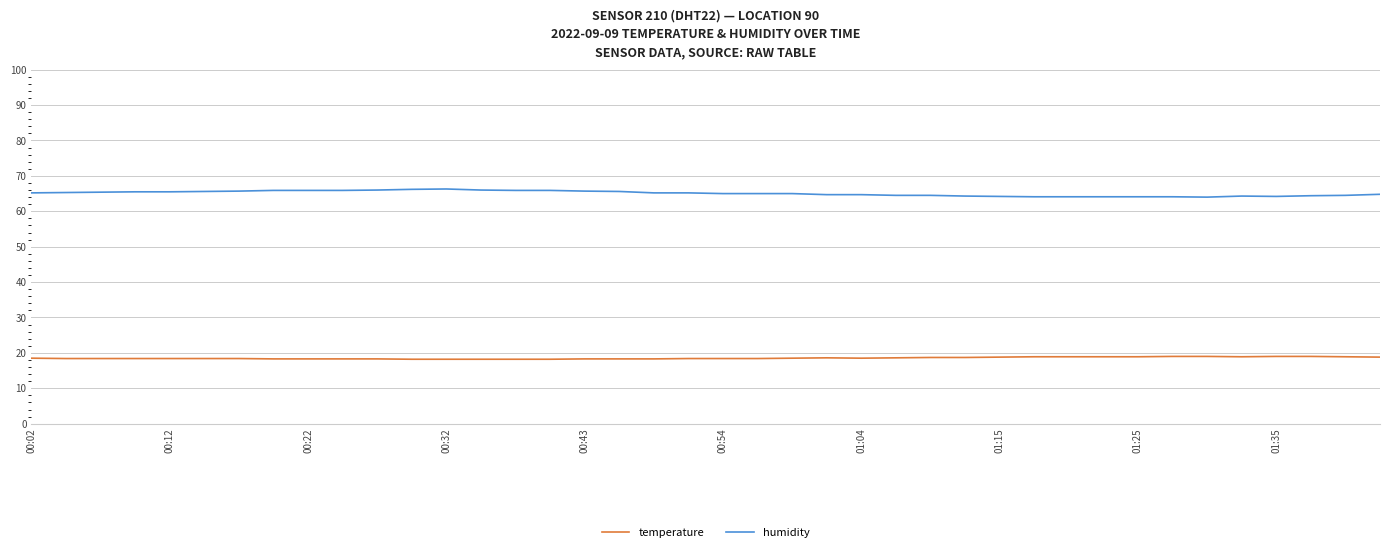

What is the minimum value for humidity?

64.0